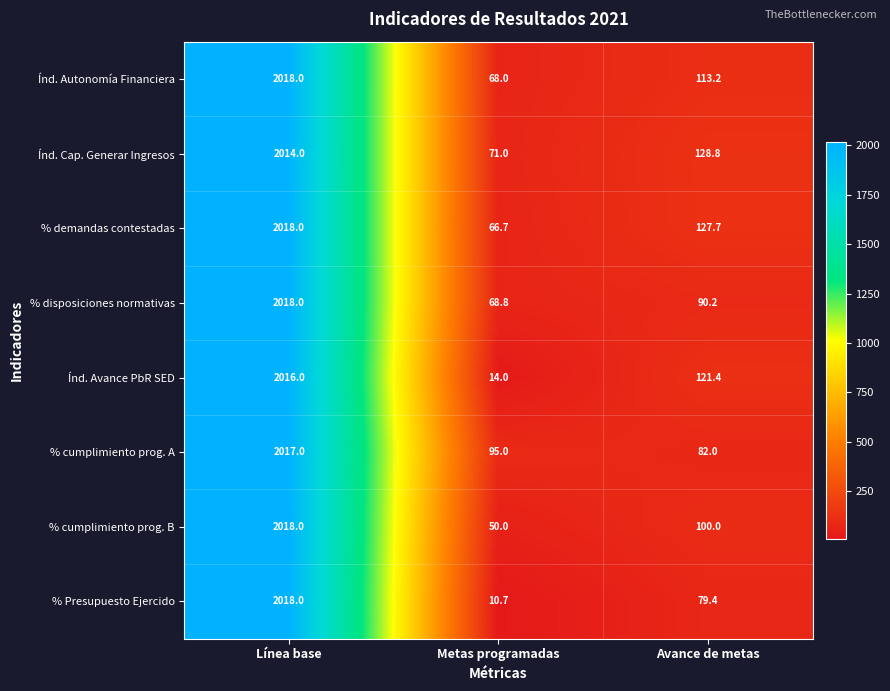

What is the maximum value shown in the chart?

2018.0